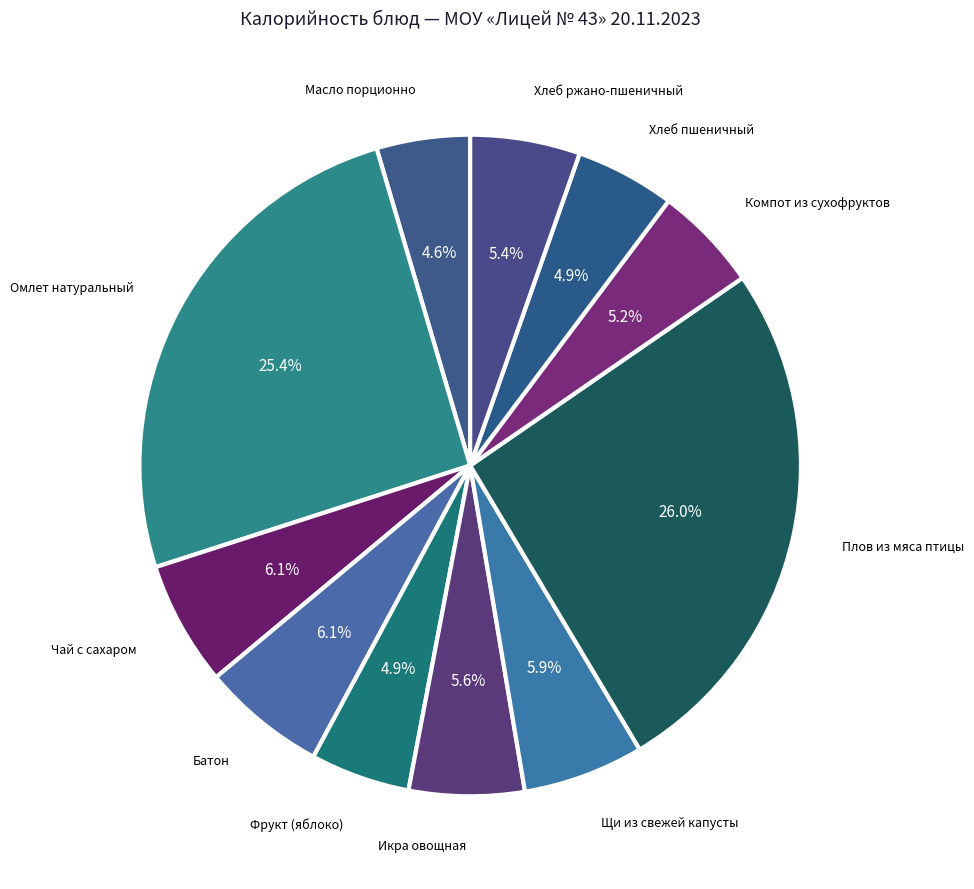

What percentage is NOT represented by Компот из сухофруктов?

94.8%